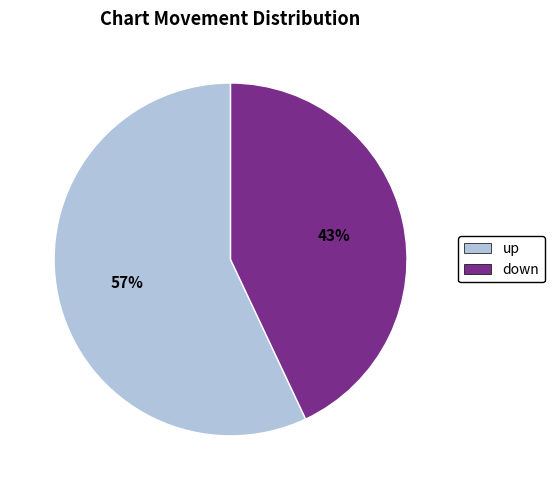

True or false: up accounts for 57% of the total.

True